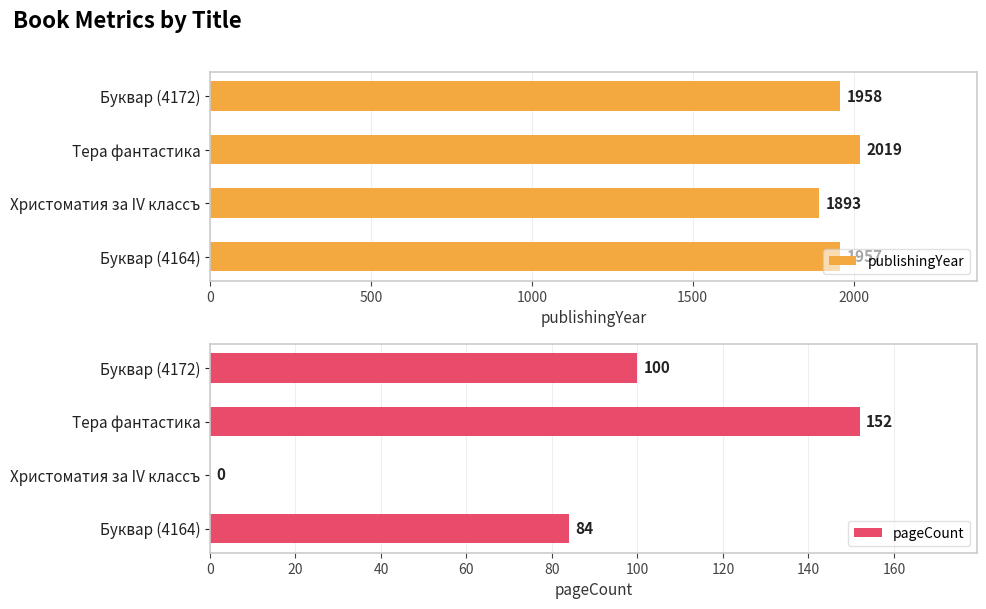

What is the difference between the publishingYear values at Христоматия за IV классъ and Буквар (4164)?

64